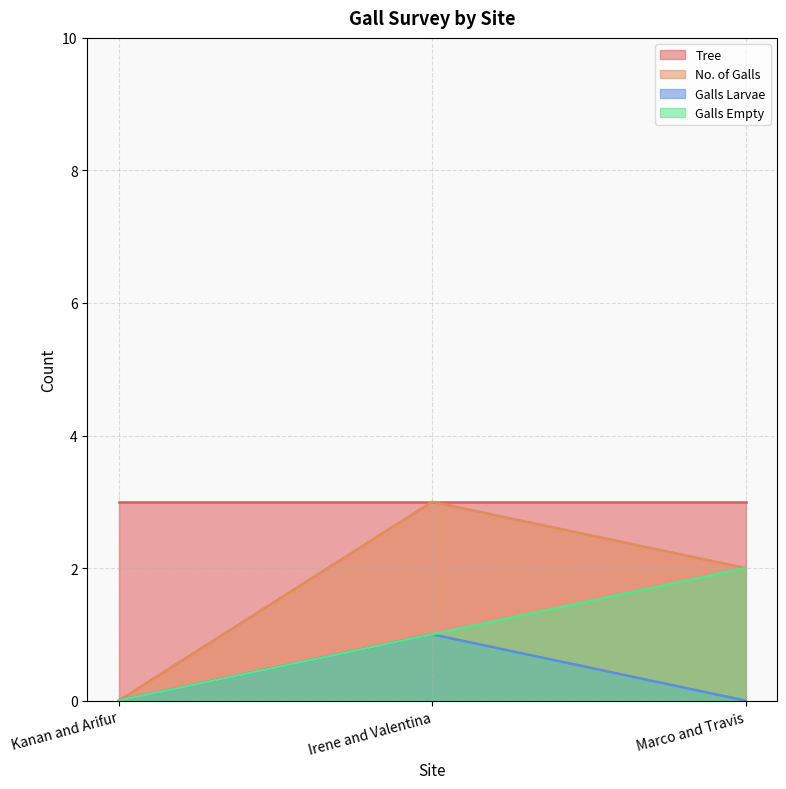

At which category is the sum across all series the highest?

Irene and Valentina